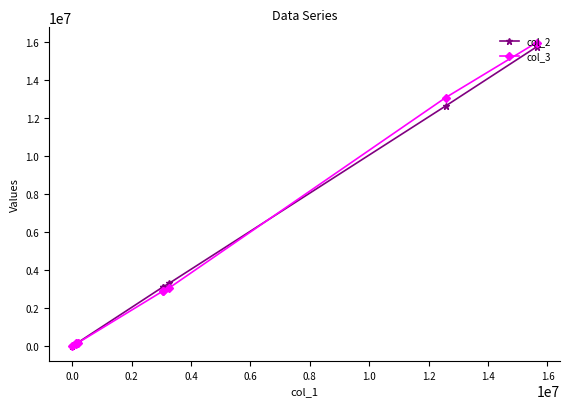

What is the greatest value displayed?

15967096